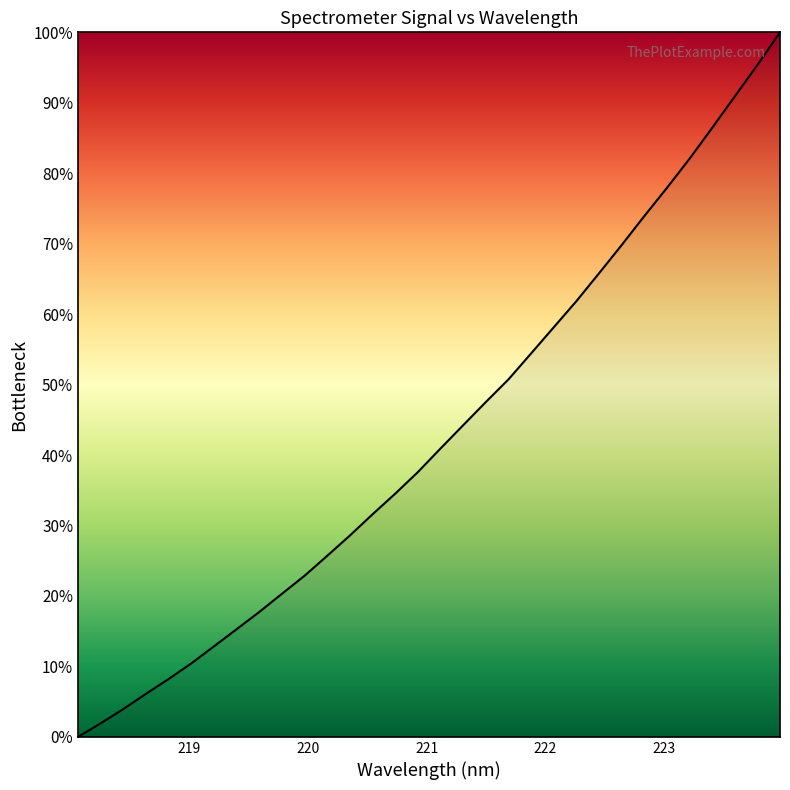

What is the greatest value displayed?

100.0